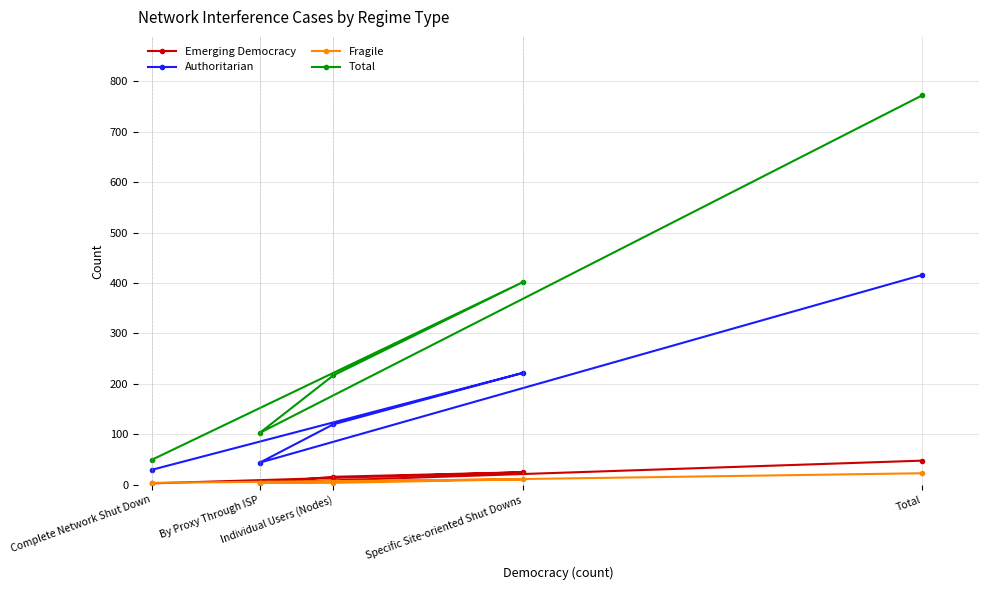

What is the difference between the Total values at Specific Site-oriented Shut Downs and Complete Network Shut Down?

352